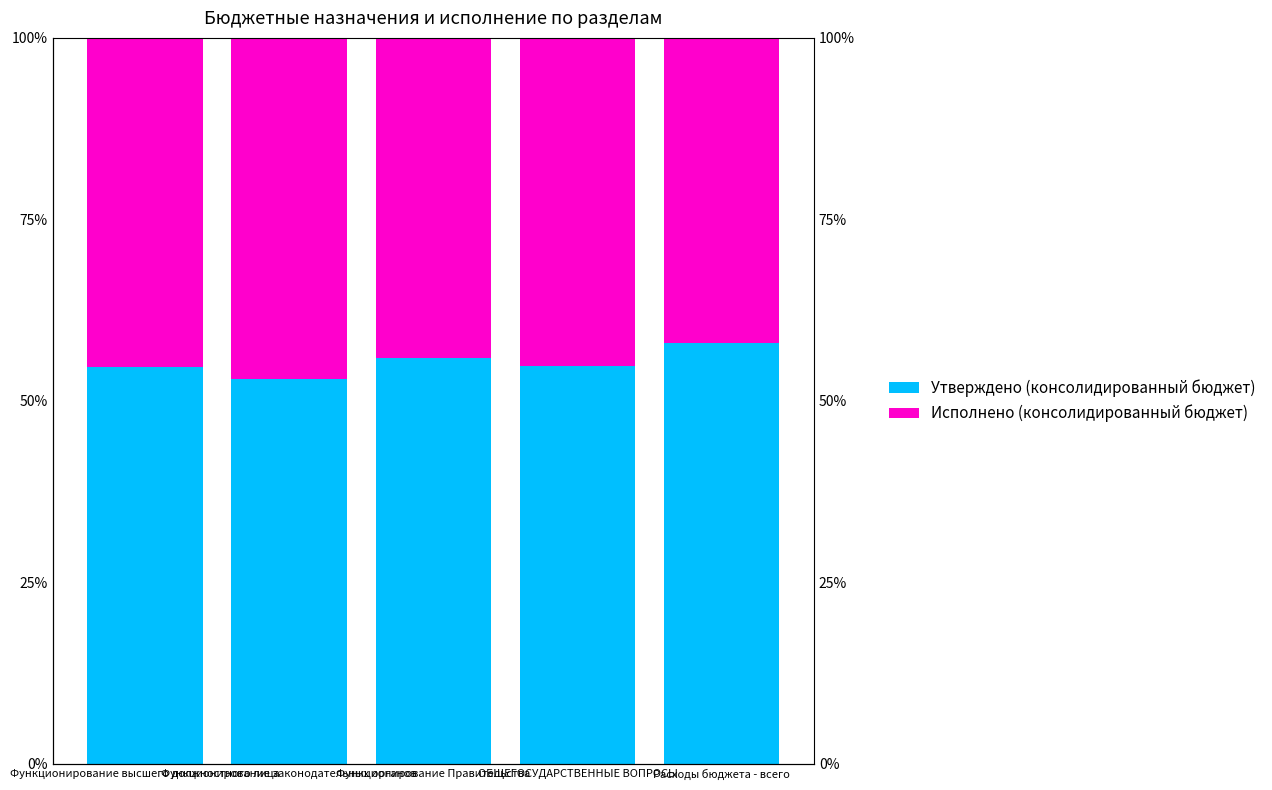

The value of Утверждено (консолидированный бюджет) at Расходы бюджета - всего is 93.6. True or false?

False